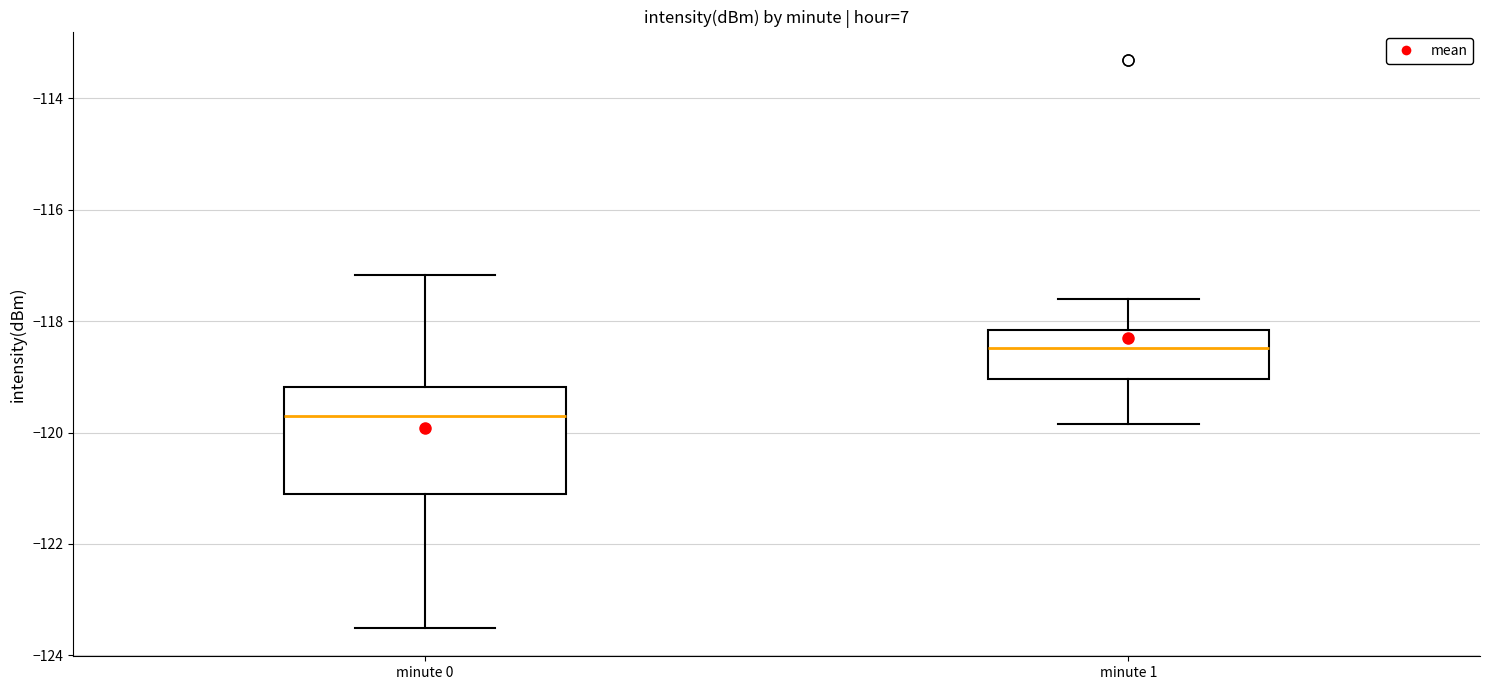

Which box is the tallest, from its lower edge to its upper edge?

minute 0